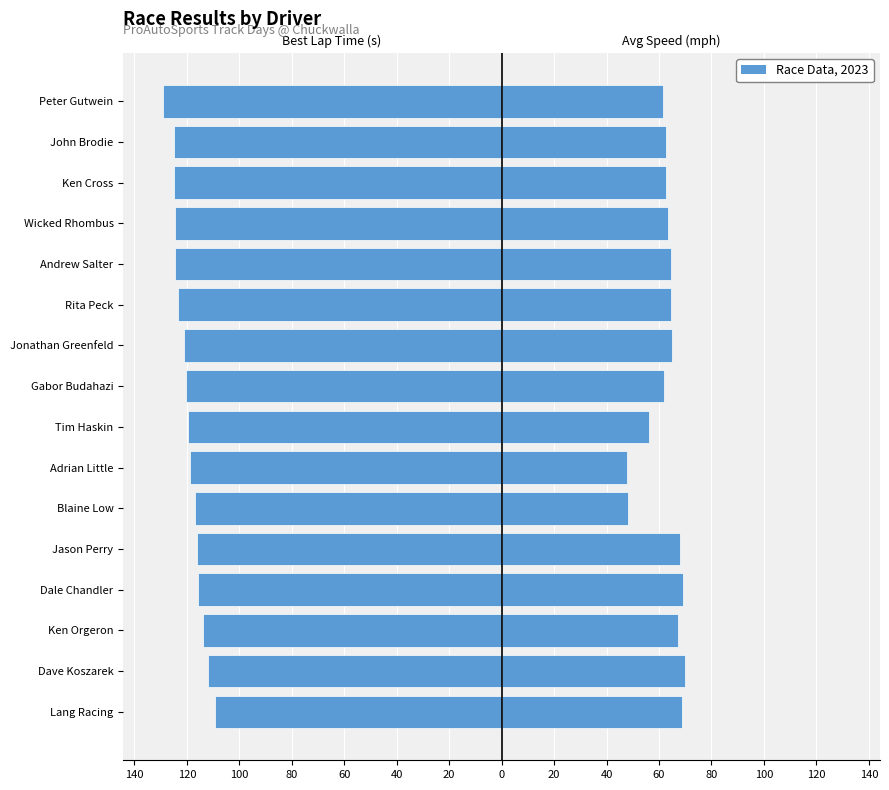

What is the value of the Best Lap Time (s) bar at the 9th from the left?

-118.9